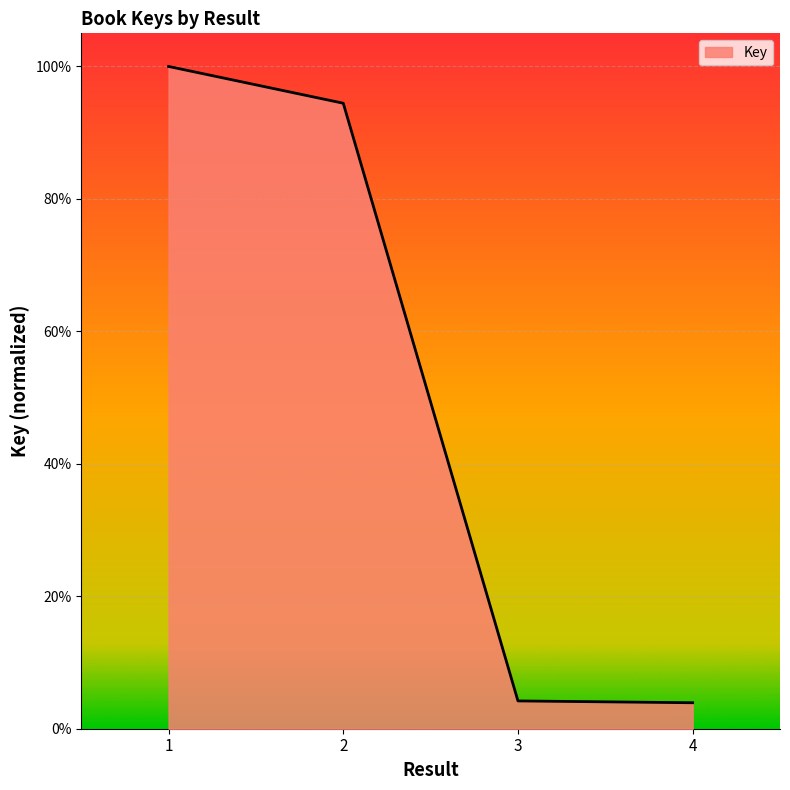

What is the difference between the second highest and minimum values?

90.5